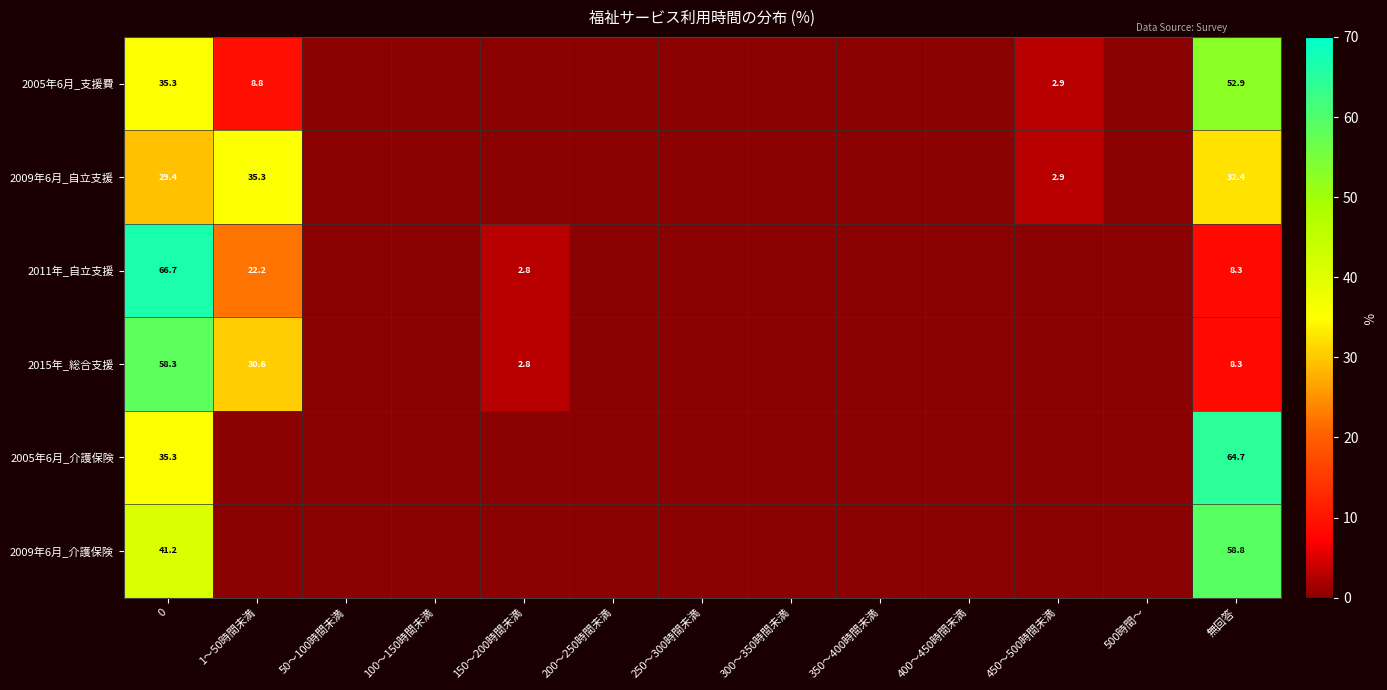

The value of 2009年6月_自立支援 at 450～500時間未満 is 2.9. True or false?

True